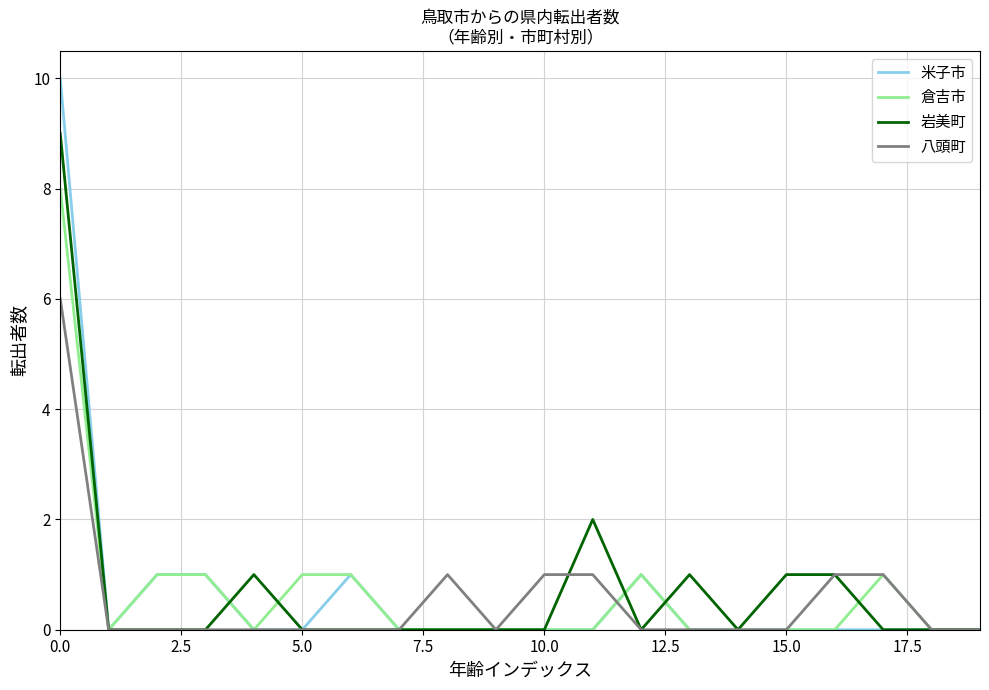

What is the greatest value displayed?

10